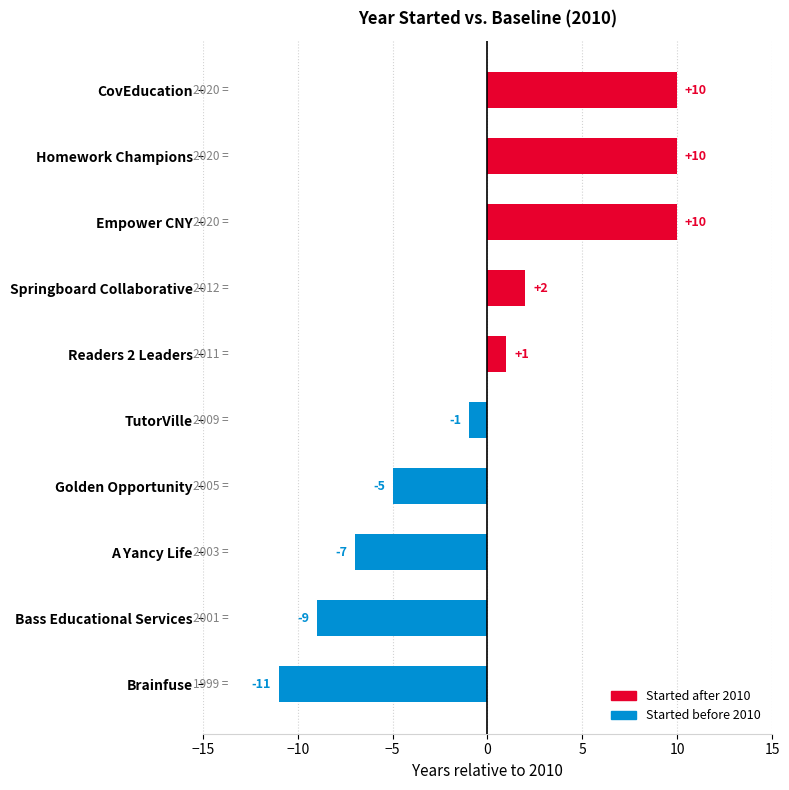

What is the change in value from Readers 2 Leaders to A Yancy Life?

-8